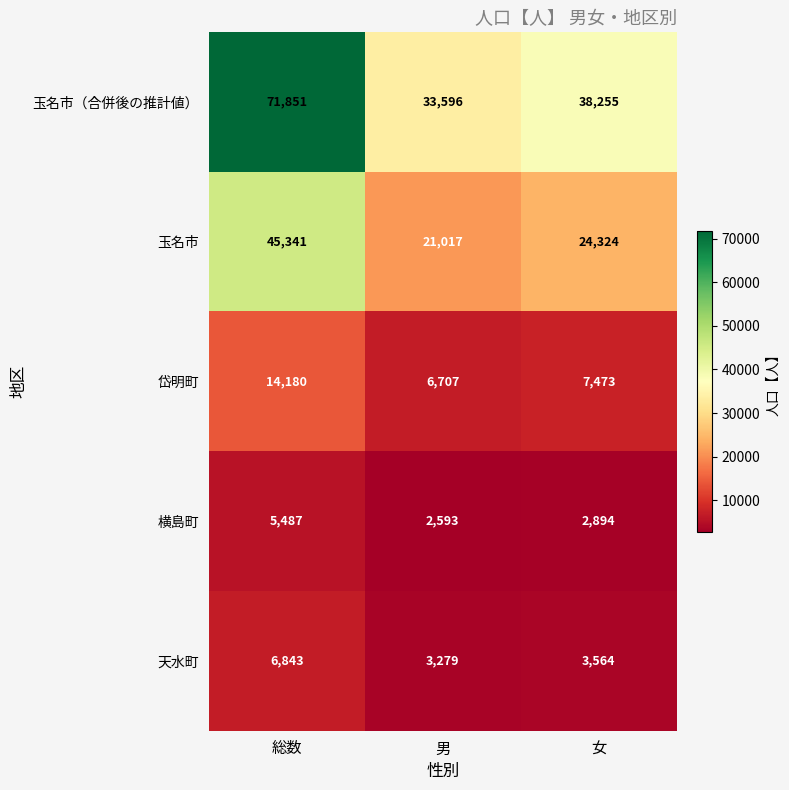

What is the difference between the maximum and minimum values in the 岱明町 series?

7473